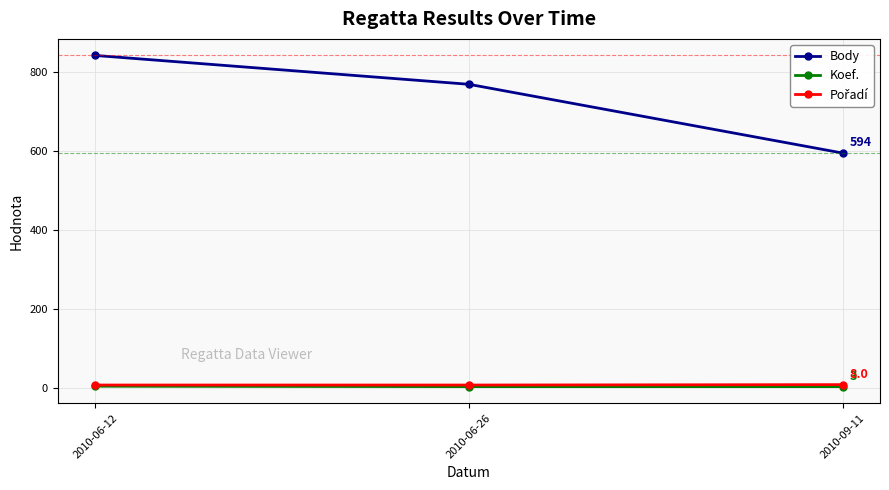

What is the label of the 2nd point from the left?

2010-06-26